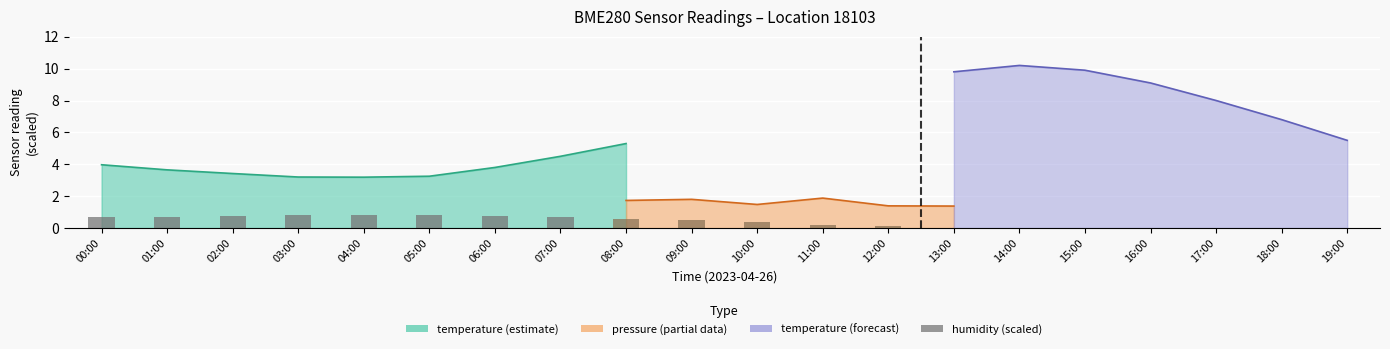

The chart shows a value of 0.7 at 00:00. True or false?

True